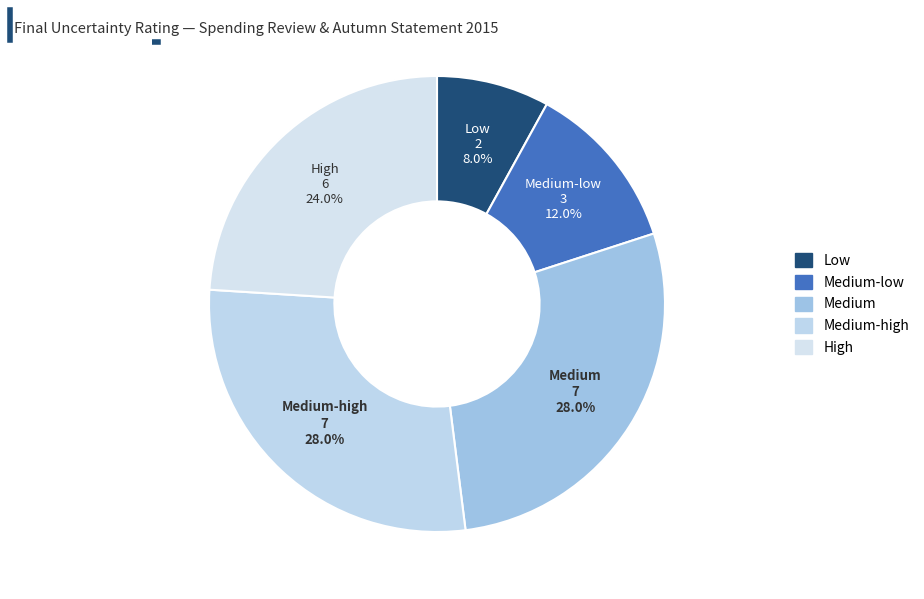

To the nearest percent, what percentage of the pie is Low?

8%